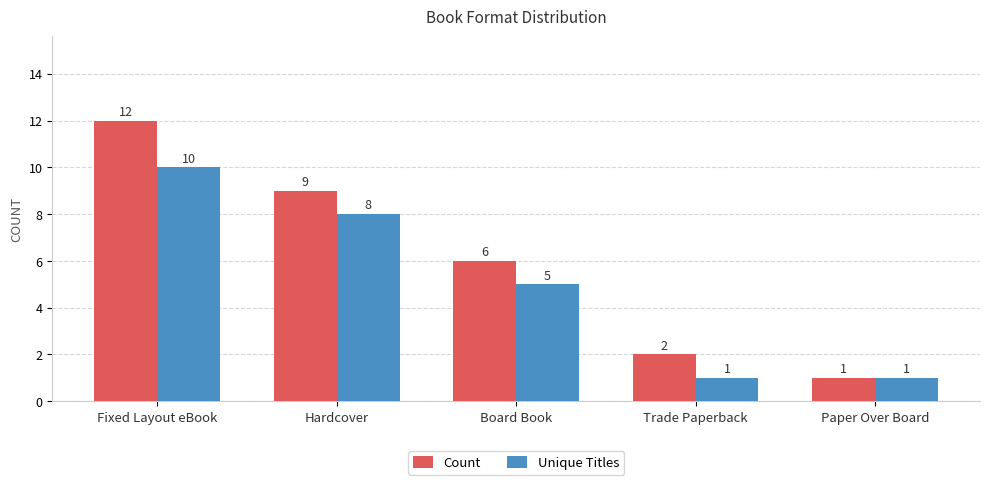

At which label does Count reach its minimum?

Paper Over Board